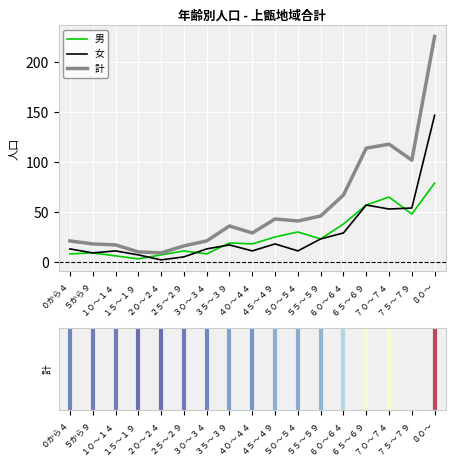

The value of 女 at ７５～７９ is 88. True or false?

False